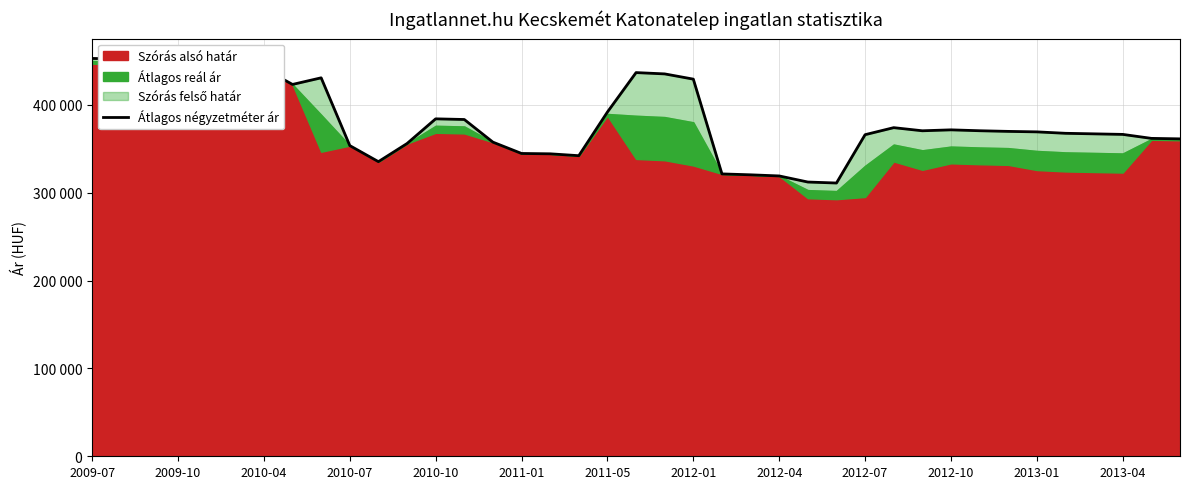

Reading right to left, extract all data points from this chart.

361354	361913	366436	367062	367690	369316	369864	370600	371618	370556	374115	366115	311086	312215	319142	320426	321461	429355	435309	436800	391918	342197	344331	344722	357621	383404	384153	356034	335412	353692	430846	423319	441285	430363	431599	438468	451215	452258	452913